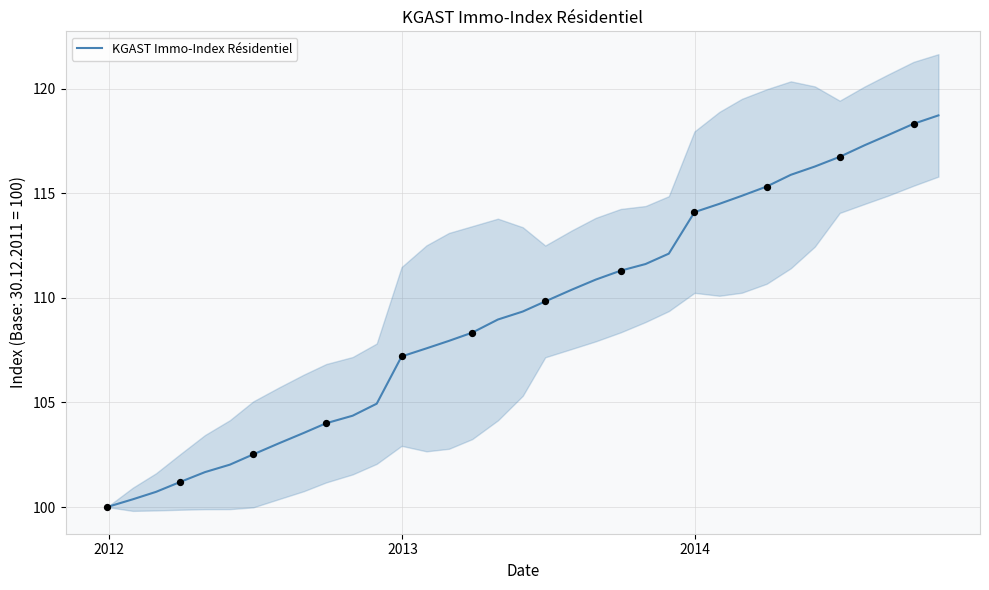

What is the lowest value of the KGAST Immo-Index Résidentiel series?

100.0